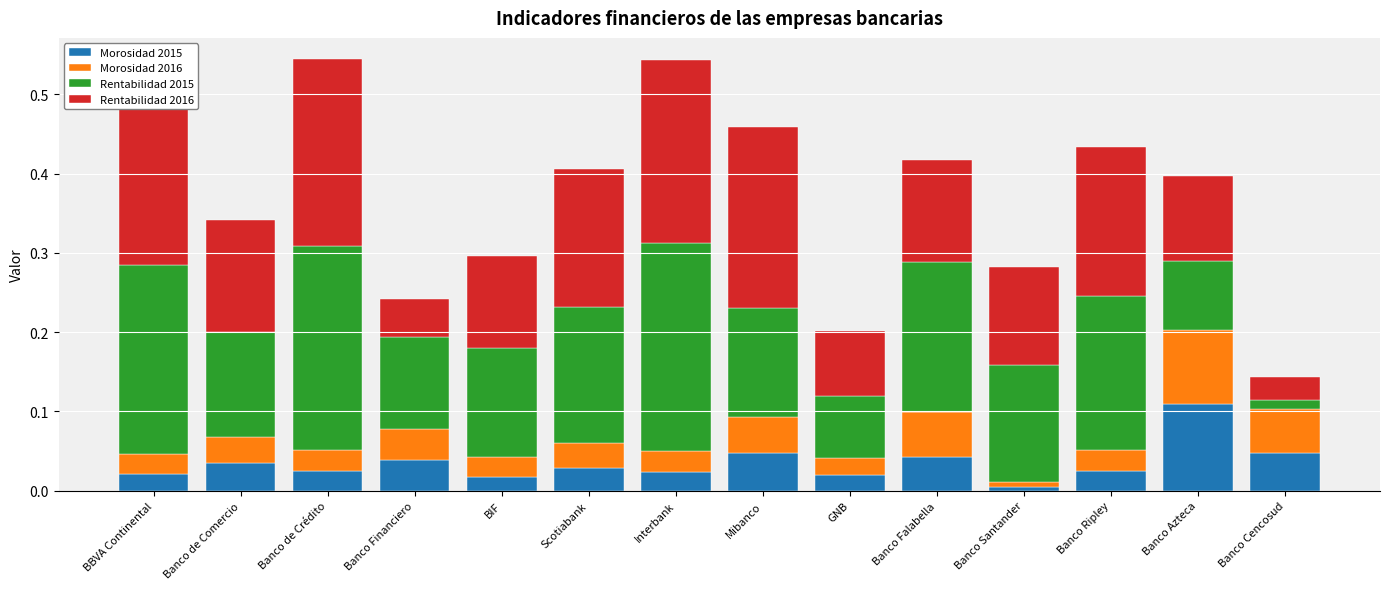

Which category has the highest value in the Morosidad 2015 series?

Banco Azteca